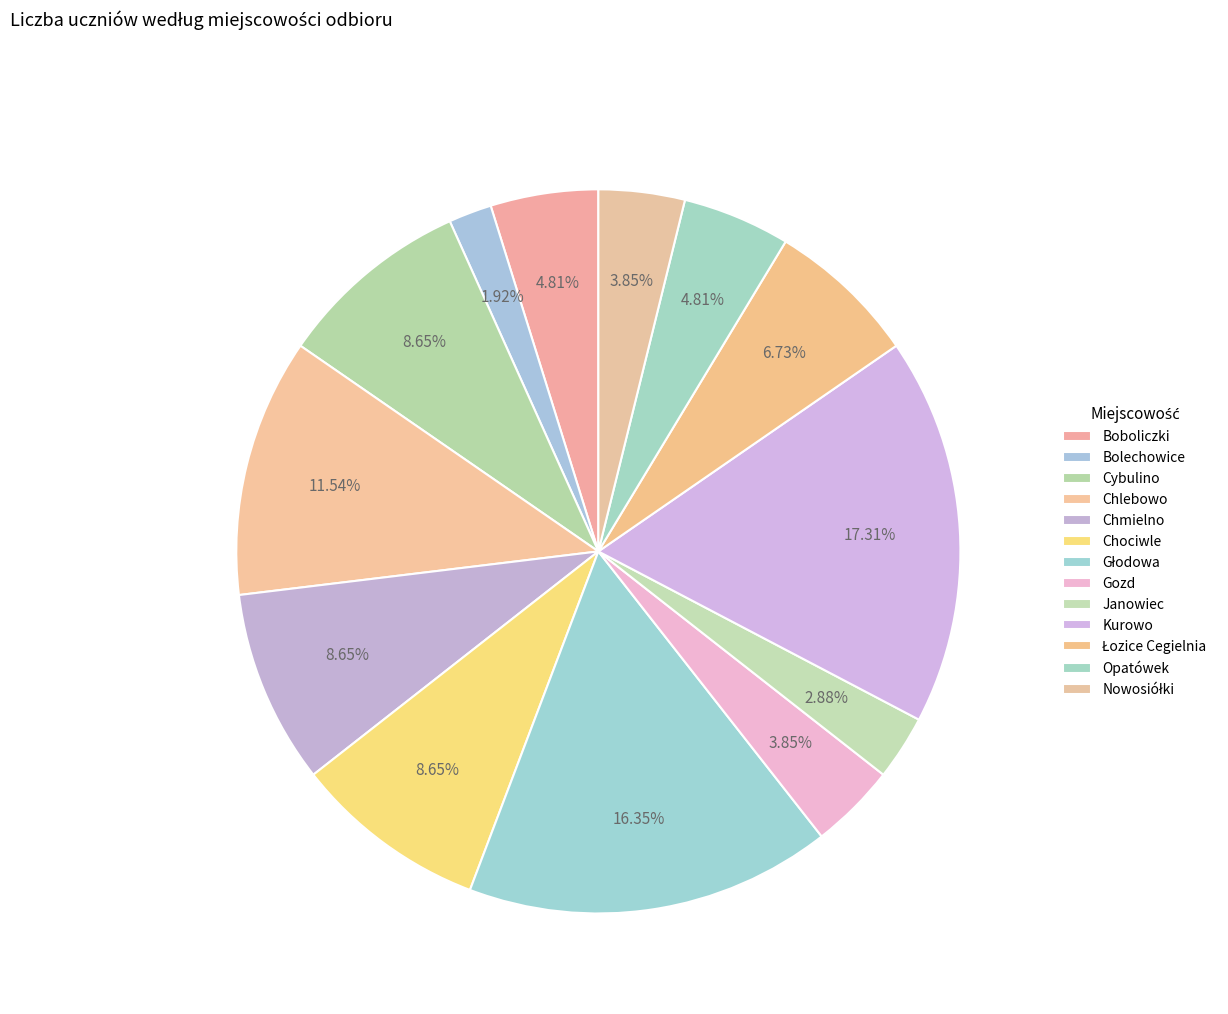

What is the largest slice in the pie chart?

Kurowo